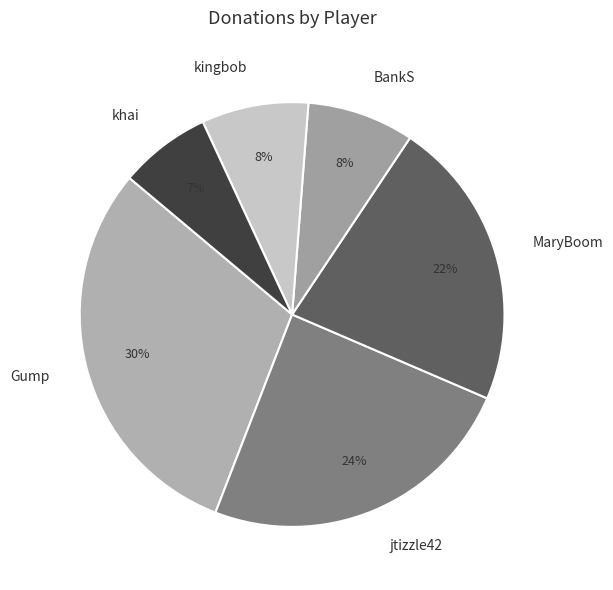

To the nearest percent, what is the average slice percentage?

17%